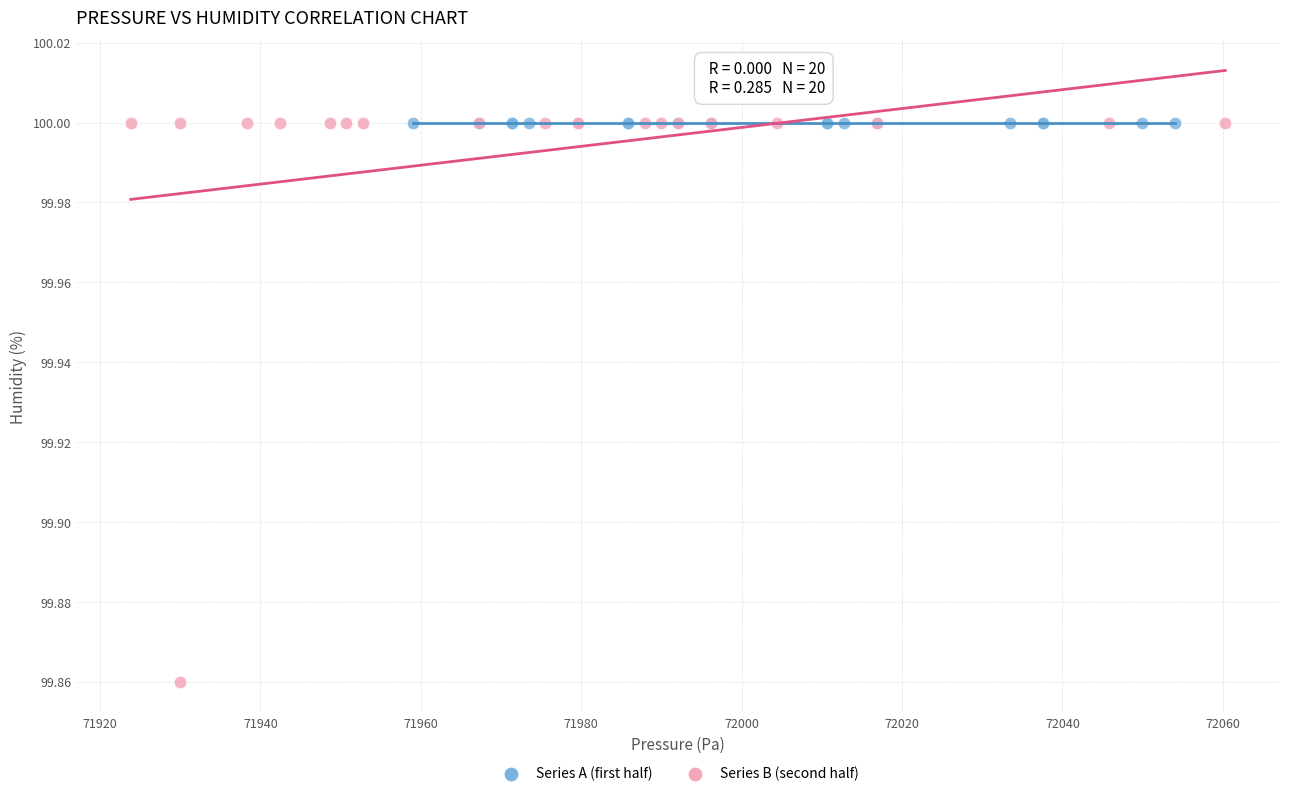

Which series reaches the minimum Y coordinate?

Series B (second half)